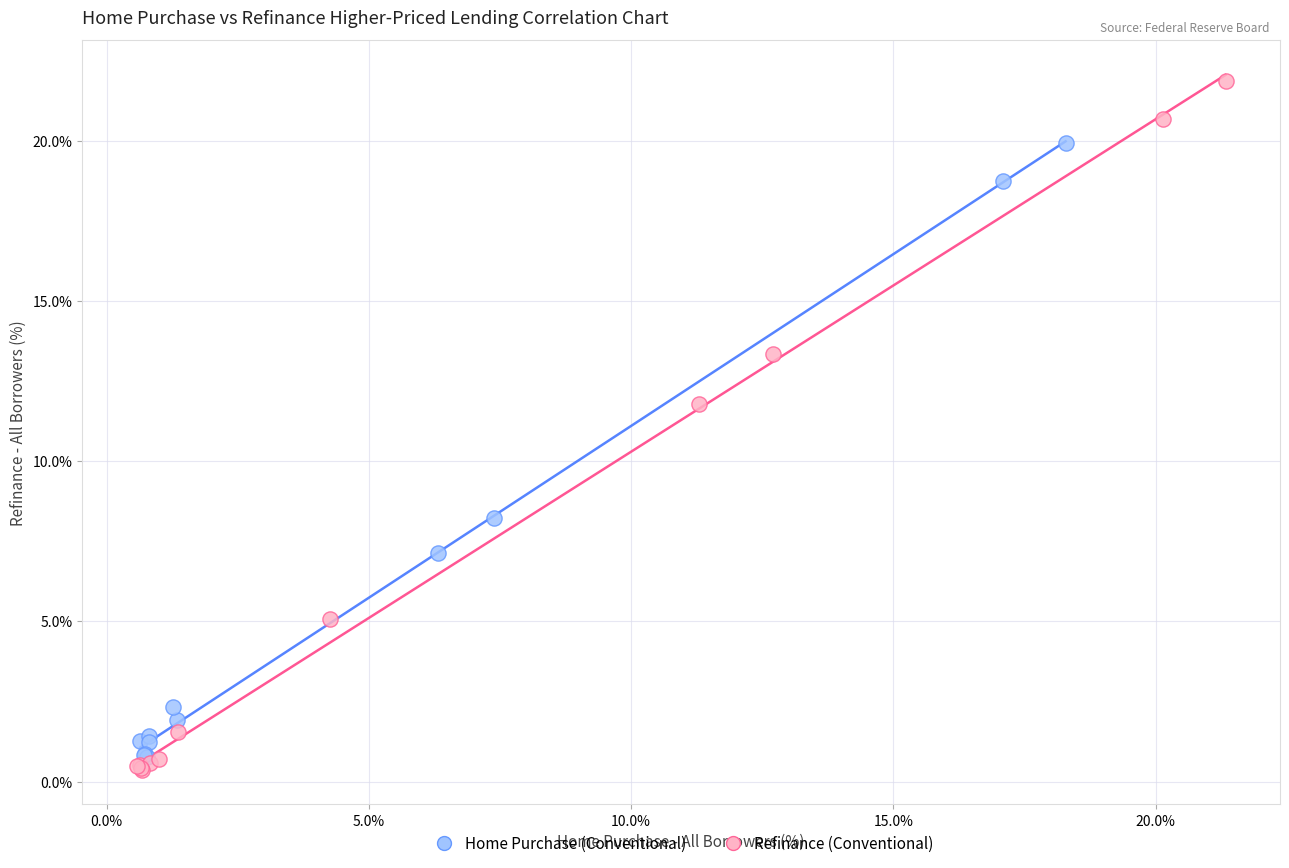

Which series has the widest spread of Y values?

Refinance (Conventional)